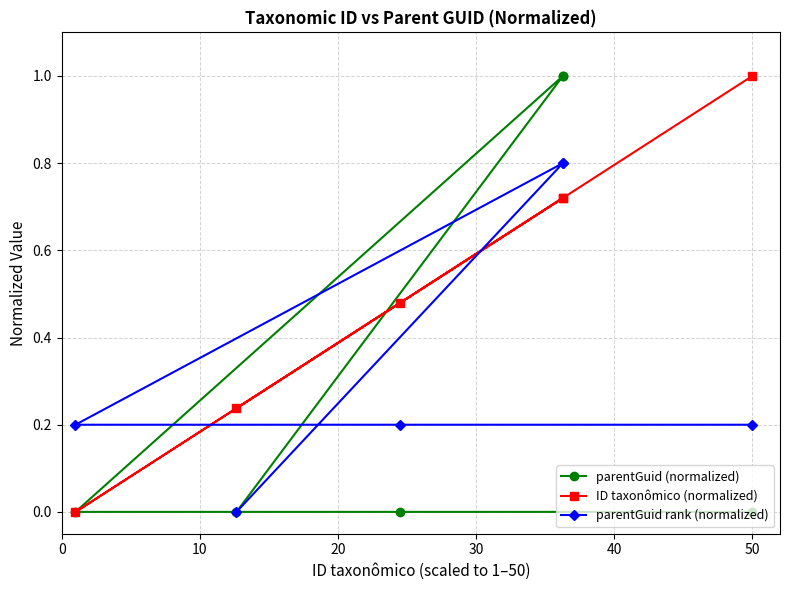

List the series in order of their overall mean, lowest first.

parentGuid (normalized), parentGuid rank (normalized), ID taxonômico (normalized)